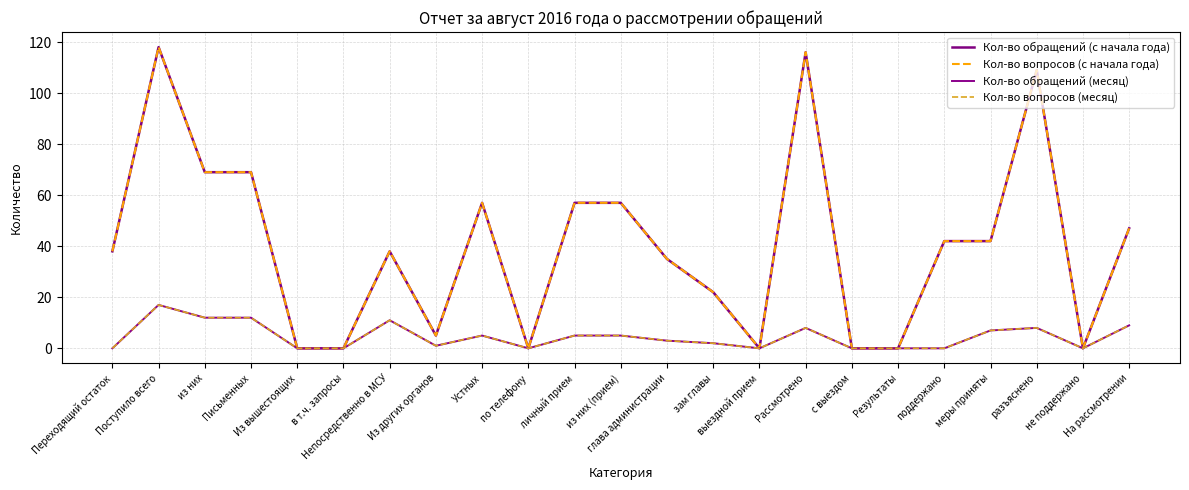

What is the highest value of the Кол-во вопросов (месяц) series?

17